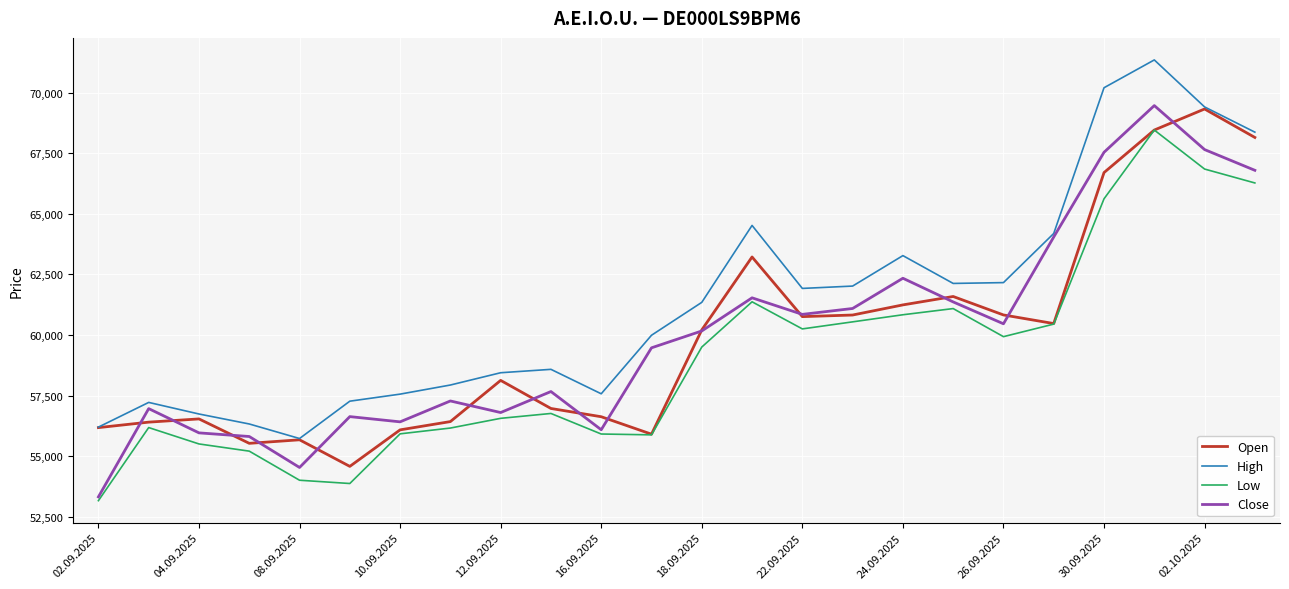

True or false: High and Low intersect in this chart.

False